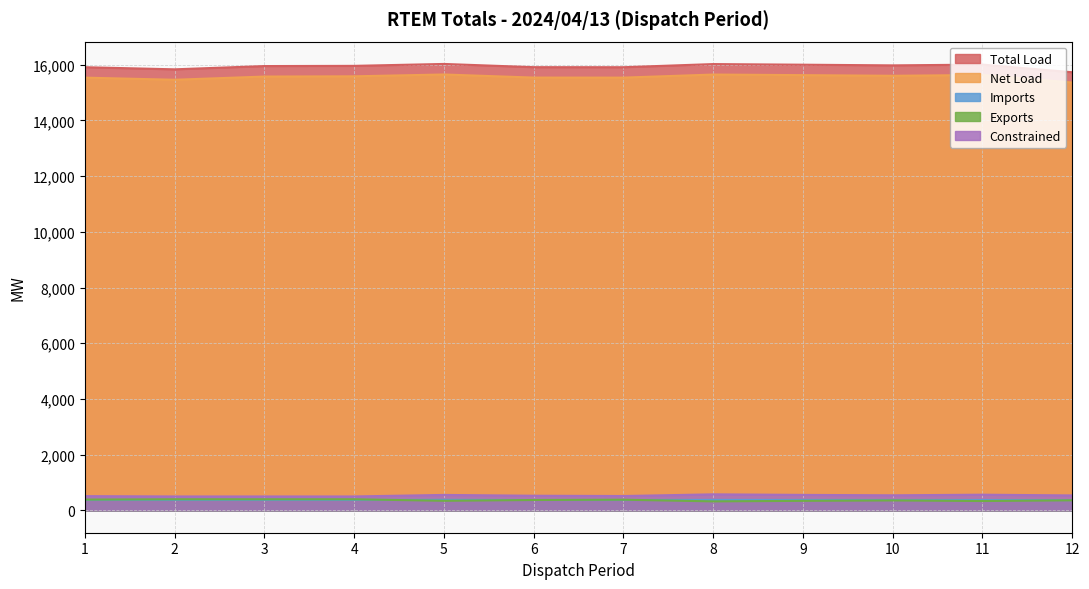

At which category does Total Load reach its first local peak?

5